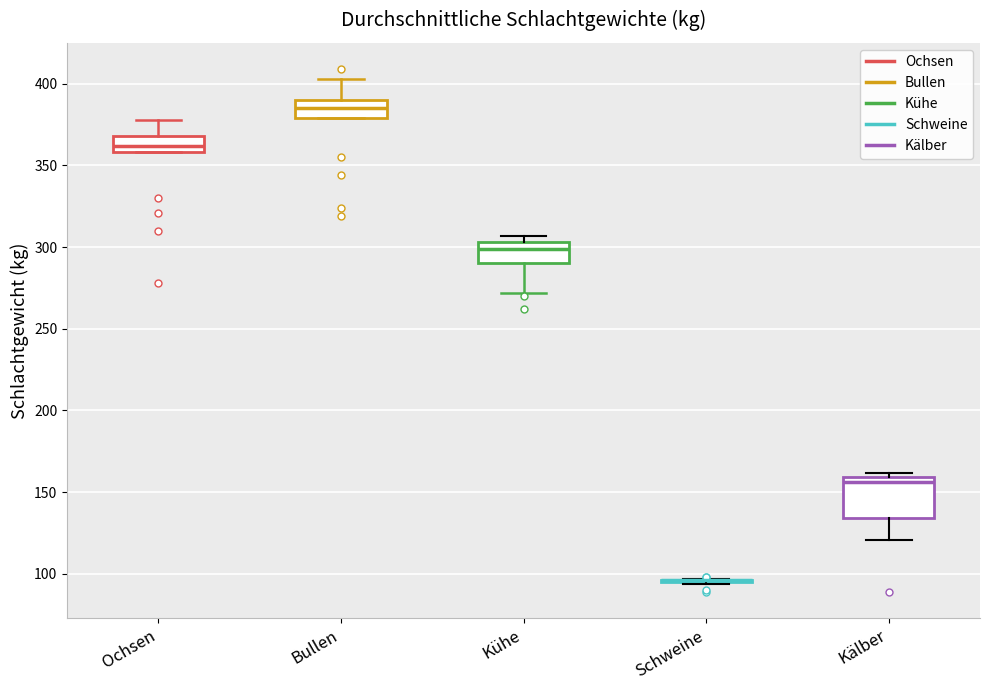

Reading left to right, transcribe this box plot: for each box, give where its median line is, the range the box spans, and where its two whiskers end, as read against the y-axis. The values are not printed on the chart, so give them approximately, as read against the axis.

Ochsen: median 360 (inside the box), box 360 to 370, whiskers 360 to 380
Bullen: median 385, box 380 to 390, whiskers 380 to 405
Kühe: median 300, box 290 to 305, whiskers 270 to 305 (just above the box's upper edge)
Schweine: box collapsed to a line at 95, whiskers 95 to 95
Kälber: median 155, box 135 to 160, whiskers 120 to 160 (just above the box's upper edge)